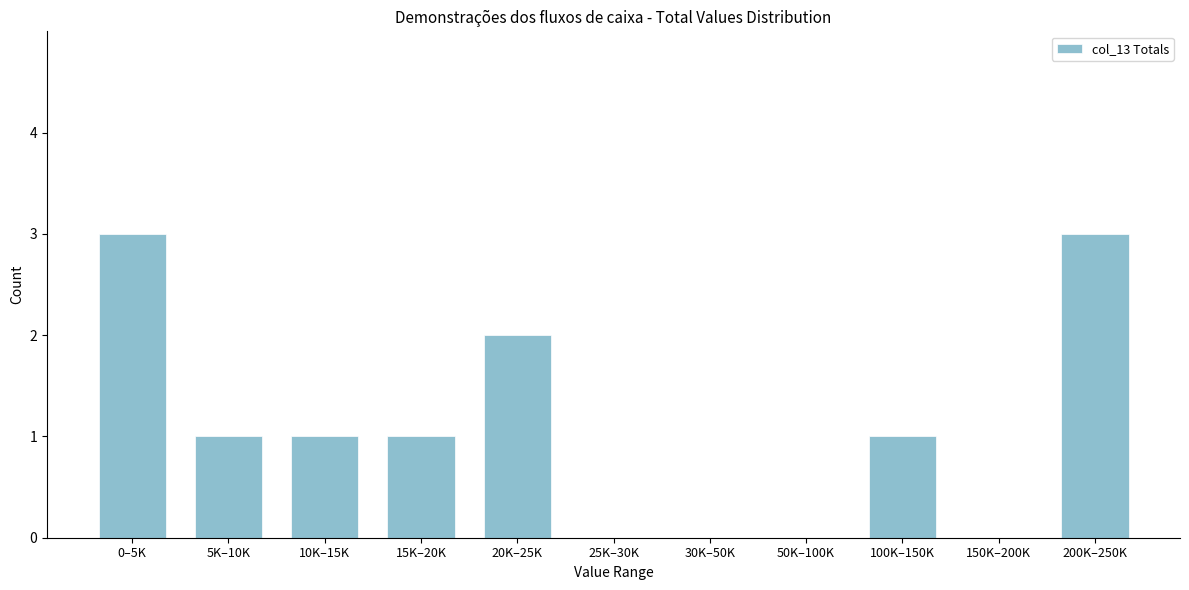

Reading right to left, list all the values displayed in this chart.

200K–250K=3	150K–200K=0	100K–150K=1	50K–100K=0	30K–50K=0	25K–30K=0	20K–25K=2	15K–20K=1	10K–15K=1	5K–10K=1	0–5K=3